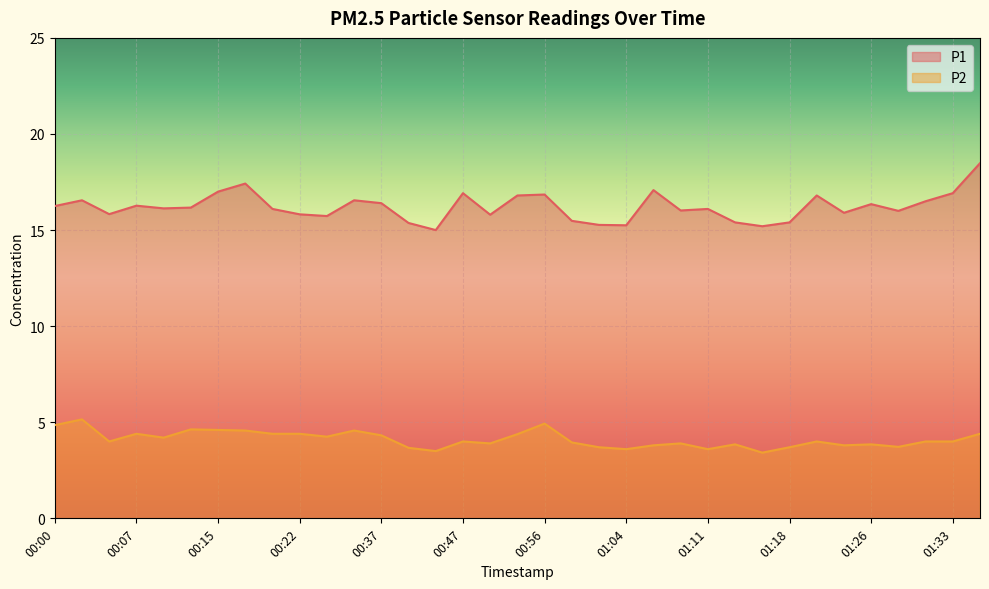

At which category is the sum across all series the highest?

01:36